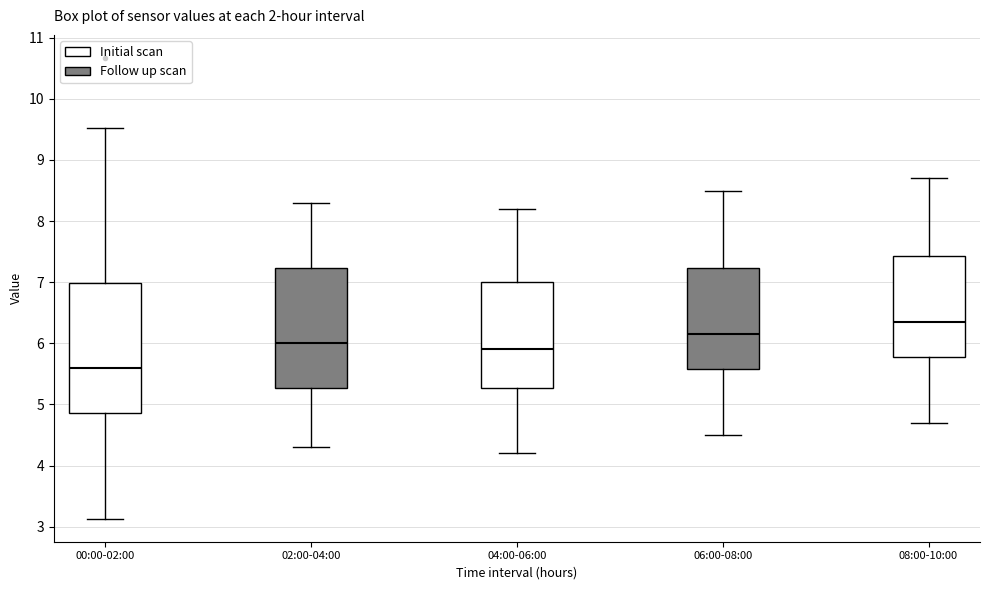

Reading left to right, transcribe this box plot: for each box, give where its median line is, the range the box spans, and where its two whiskers end, as read against the y-axis. The values are not printed on the chart, so give them approximately, as read against the axis.

00:00-02:00: median 5.6, box 4.9 to 7.0, whiskers 3.1 to 9.5
02:00-04:00: median 6.0, box 5.3 to 7.2, whiskers 4.3 to 8.3
04:00-06:00: median 5.9, box 5.3 to 7.0, whiskers 4.2 to 8.2
06:00-08:00: median 6.2, box 5.6 to 7.2, whiskers 4.5 to 8.5
08:00-10:00: median 6.4, box 5.8 to 7.4, whiskers 4.7 to 8.7